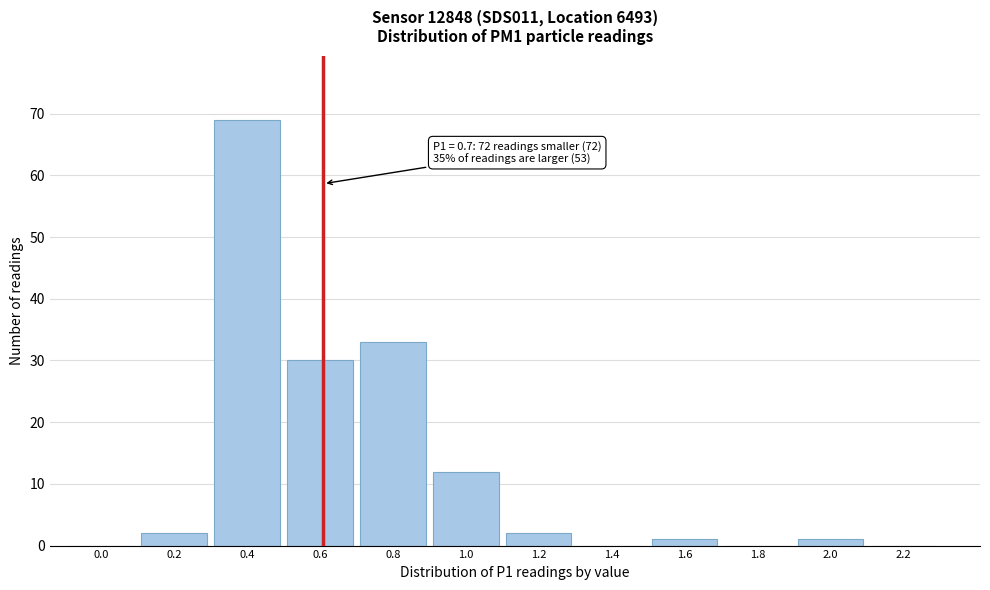

Reading right to left, what are all the values shown in this chart?

2.2=0	2.0=1	1.8=0	1.6=1	1.4=0	1.2=2	1.0=12	0.8=33	0.6=30	0.4=69	0.2=2	0.0=0